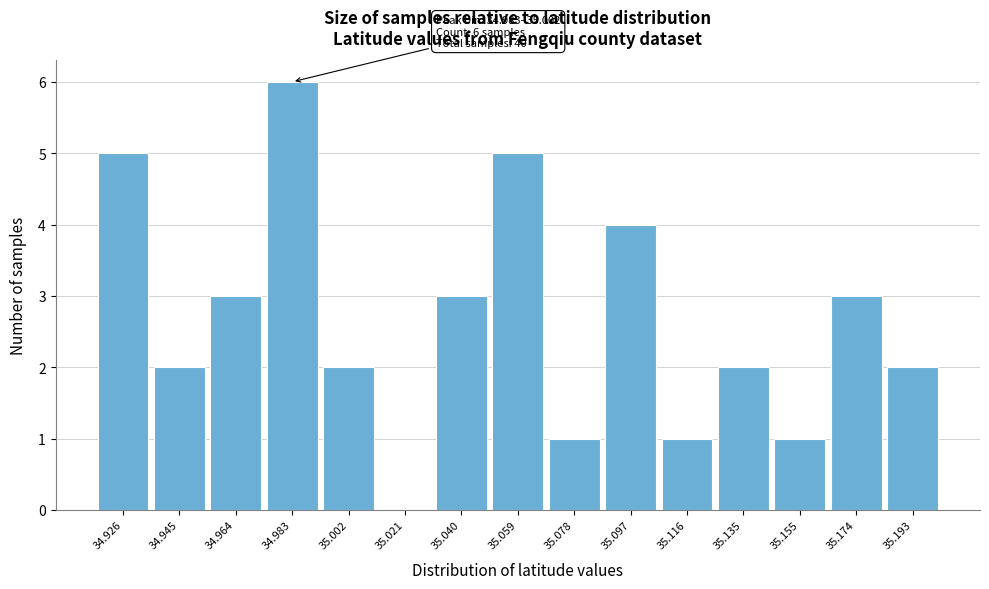

Reading left to right, list all the values displayed in this chart.

34.926=5	34.945=2	34.964=3	34.983=6	35.002=2	35.021=0	35.040=3	35.059=5	35.078=1	35.097=4	35.116=1	35.135=2	35.155=1	35.174=3	35.193=2